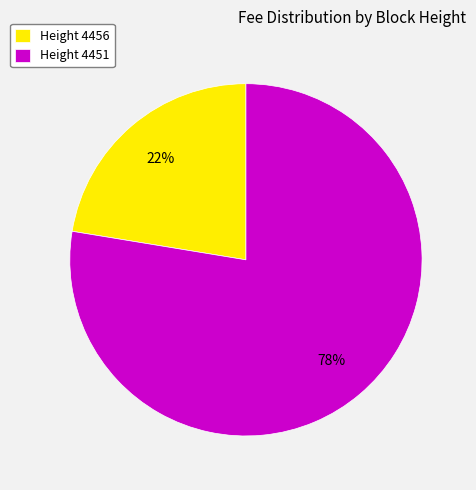

To the nearest percent, what percentage of the pie is Height 4451?

78%